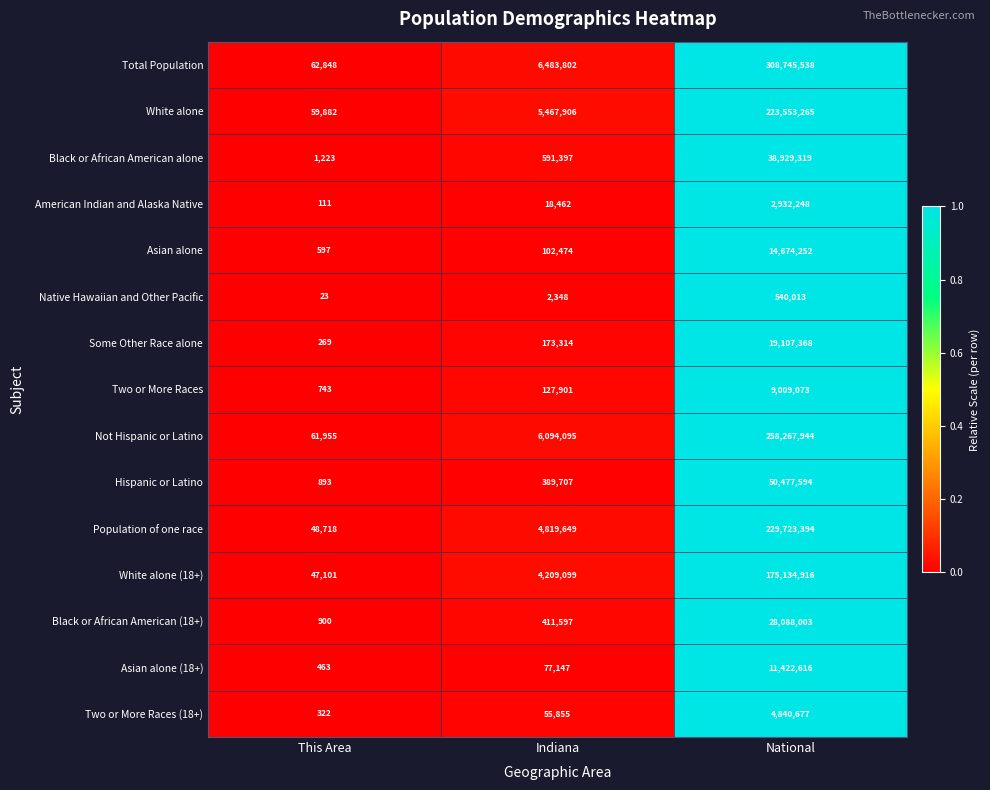

What is the difference between the White alone values at National and Indiana?

218085359